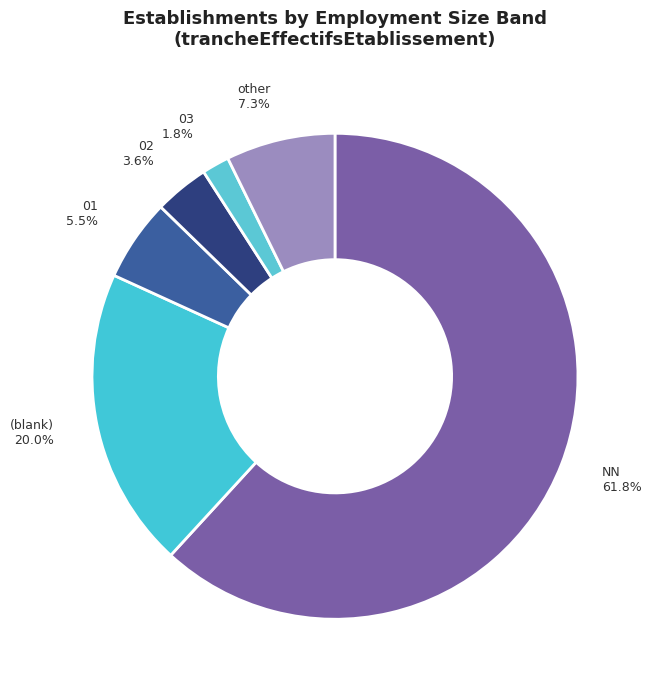

Is it true that NN is 72% of the pie?

False